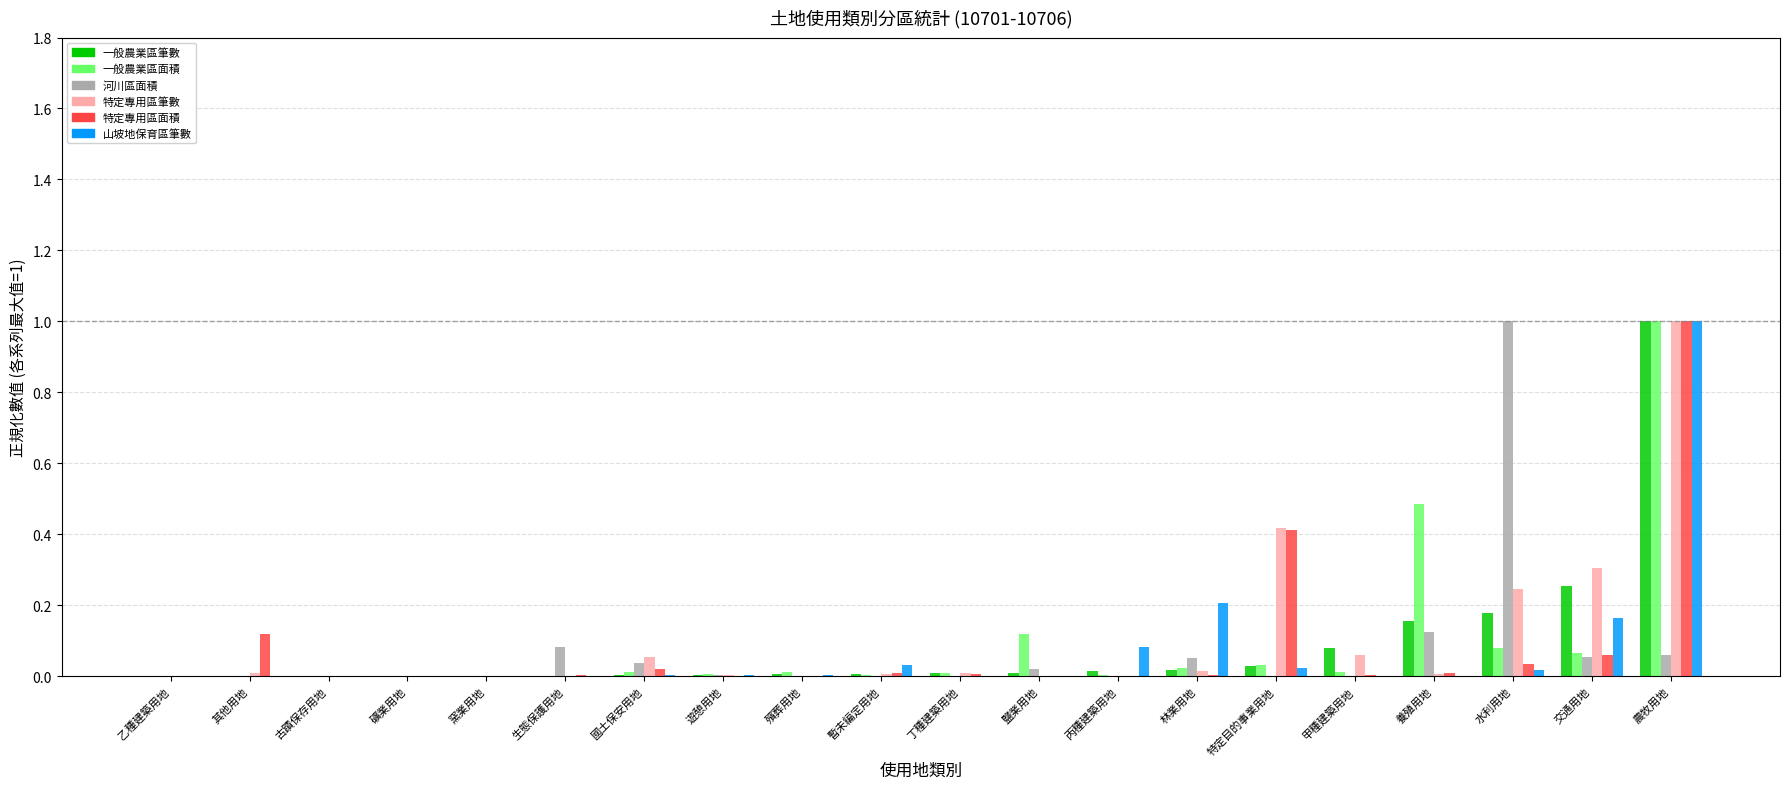

How many series are shown in this chart?

6